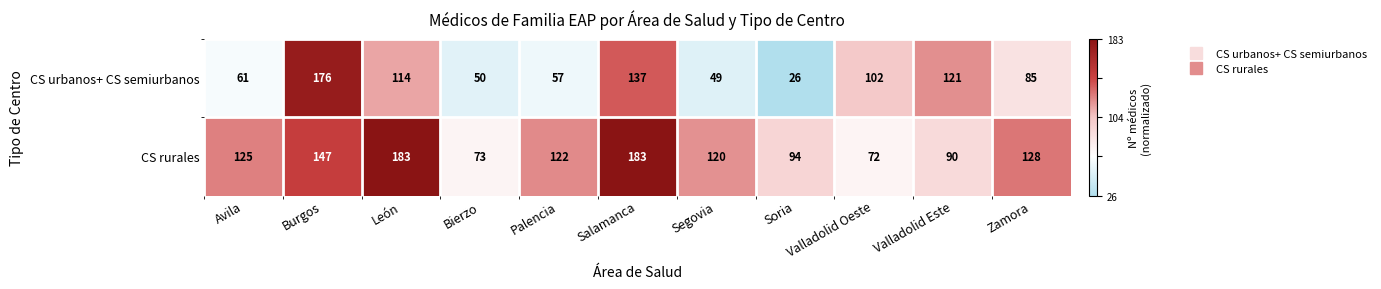

Which series has the largest total across all categories?

CS rurales